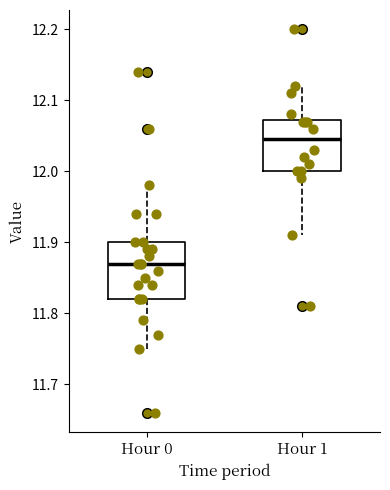

Reading left to right, read every box against the y-axis: the position of its median line, the range the box covers, and the ends of its whiskers. The values are not printed on the chart, so give them approximately, as read against the axis.

Hour 0: median 11.87, box 11.82 to 11.90, whiskers 11.75 to 11.98
Hour 1: median 12.05, box 12.00 to 12.07, whiskers 11.91 to 12.12